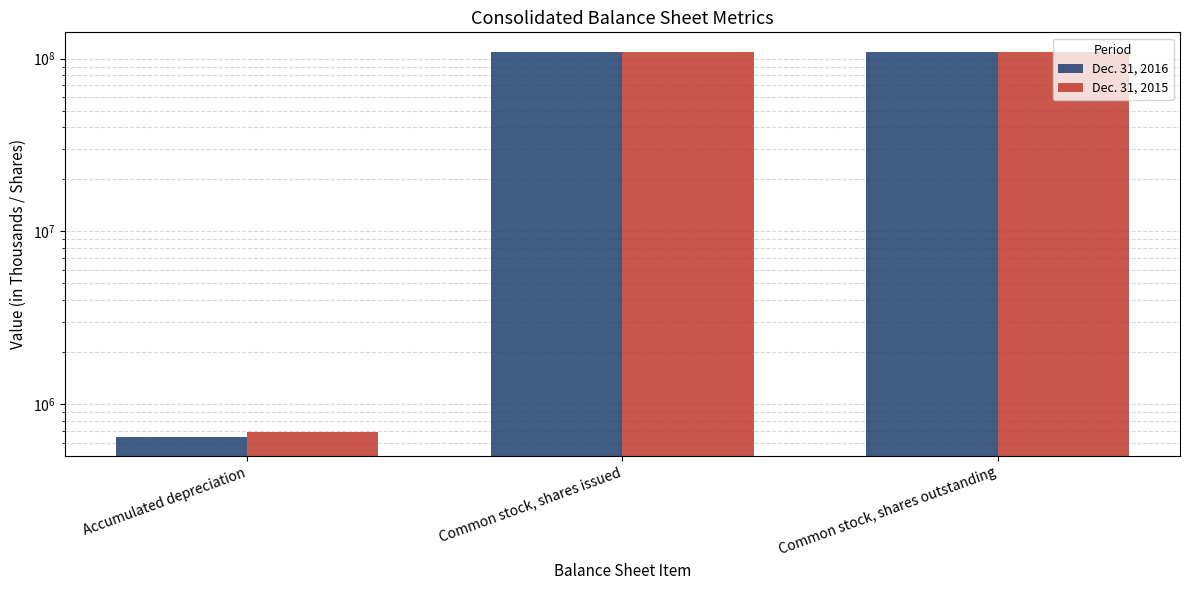

The value of Dec. 31, 2016 at Common stock, shares issued is 109799352. True or false?

True